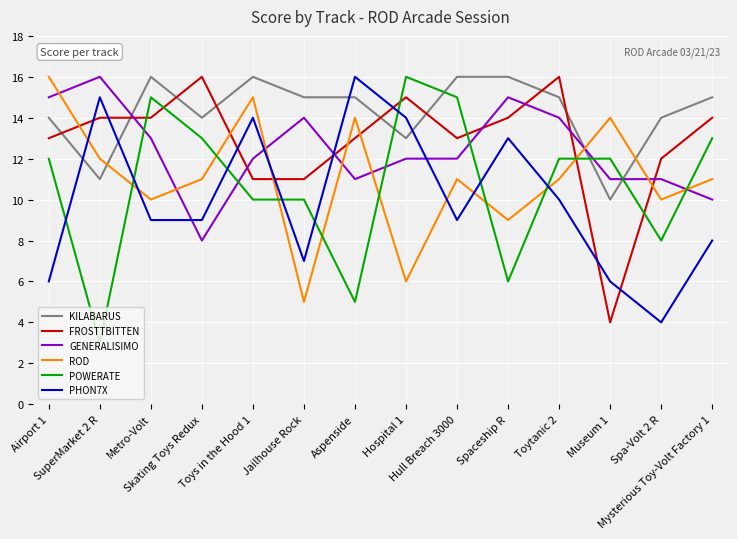

At which category does GENERALISIMO reach its first local valley?

Skating Toys Redux